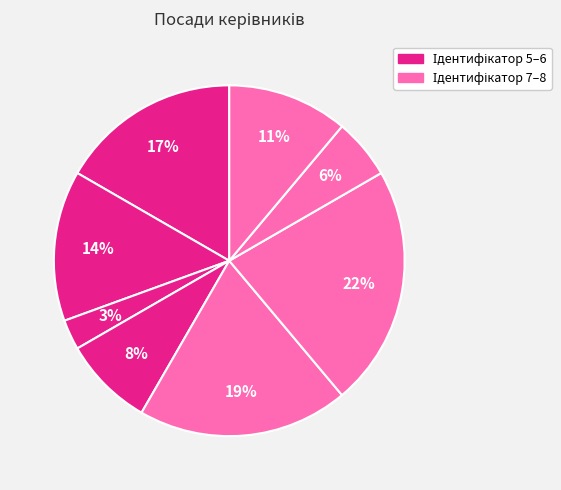

How many slices are in this pie chart?

8